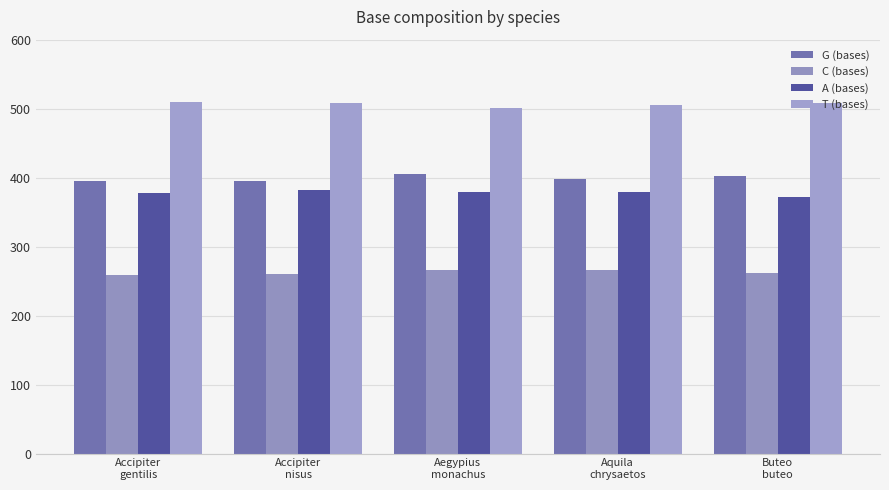

How many bars are there in each group?

4